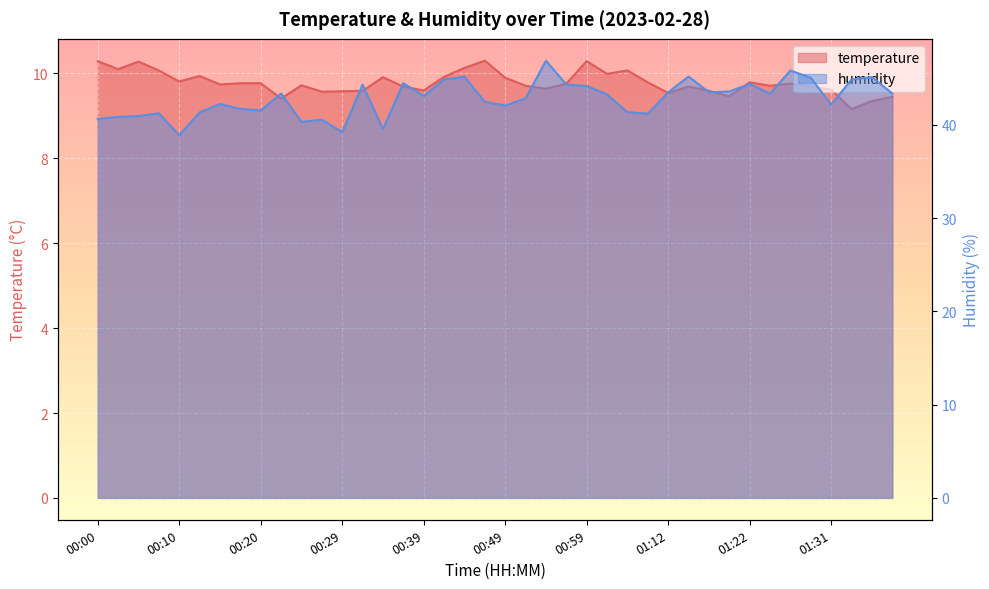

At which category does temperature reach its first local valley?

00:02